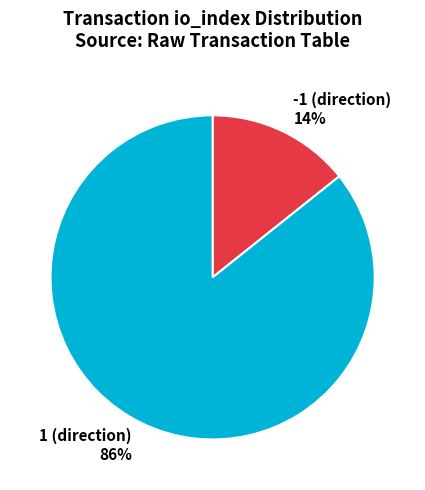

The 1 (direction) slice represents 73% of the pie. True or false?

False